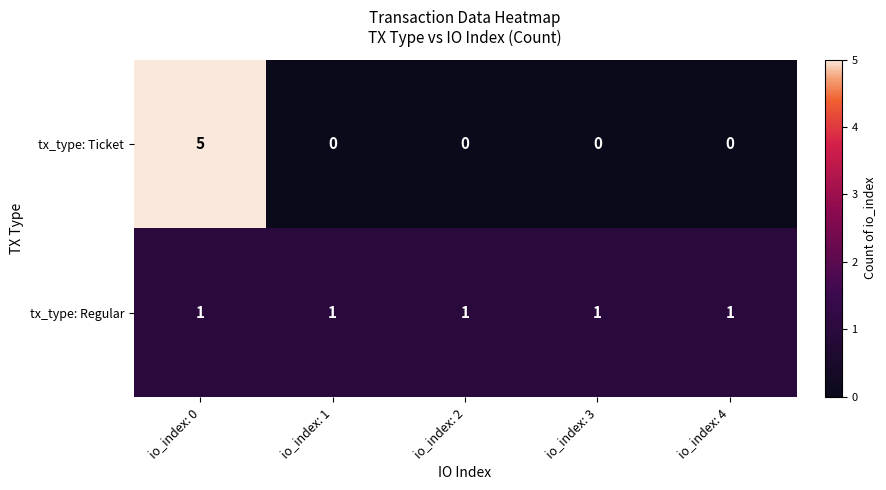

Reading right to left, list all the values displayed in this chart.

tx_type: Ticket: 0	0	0	0	5
tx_type: Regular: 1	1	1	1	1